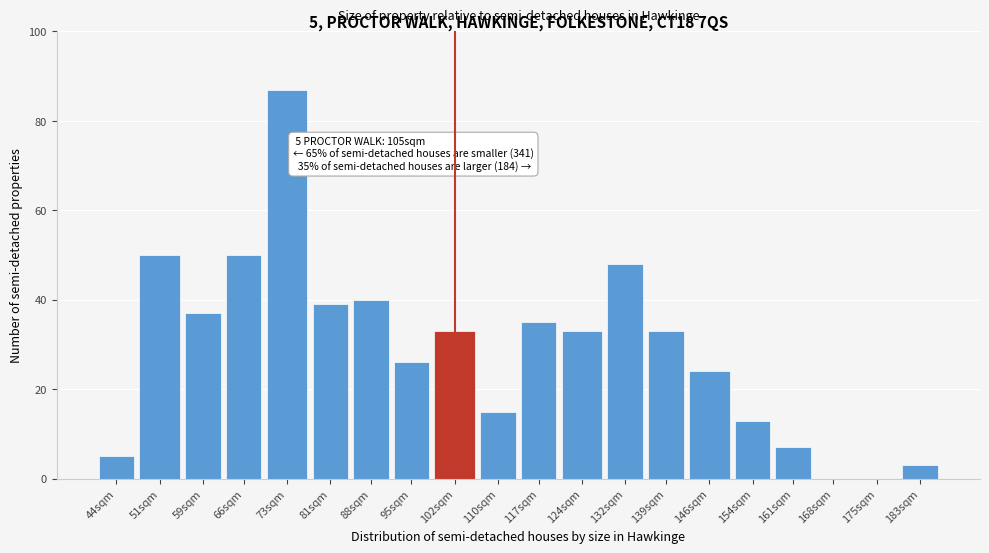

Reading left to right, what are all the values shown in this chart?

44sqm=5	51sqm=50	59sqm=37	66sqm=50	73sqm=87	81sqm=39	88sqm=40	95sqm=26	102sqm=33	110sqm=15	117sqm=35	124sqm=33	132sqm=48	139sqm=33	146sqm=24	154sqm=13	161sqm=7	168sqm=0	175sqm=0	183sqm=3